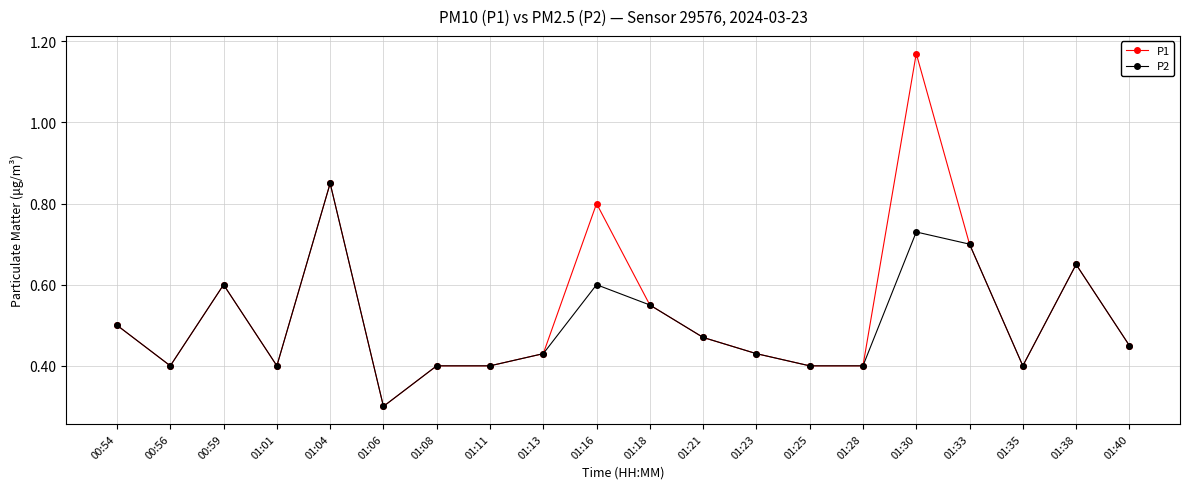

List the series in order of their overall mean, highest first.

P1, P2